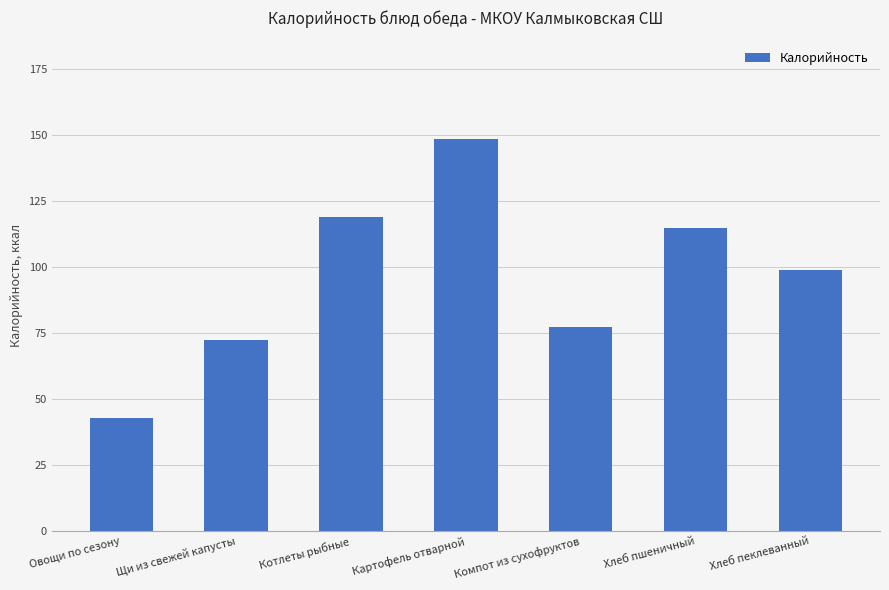

Does the chart contain stacked bars?

No